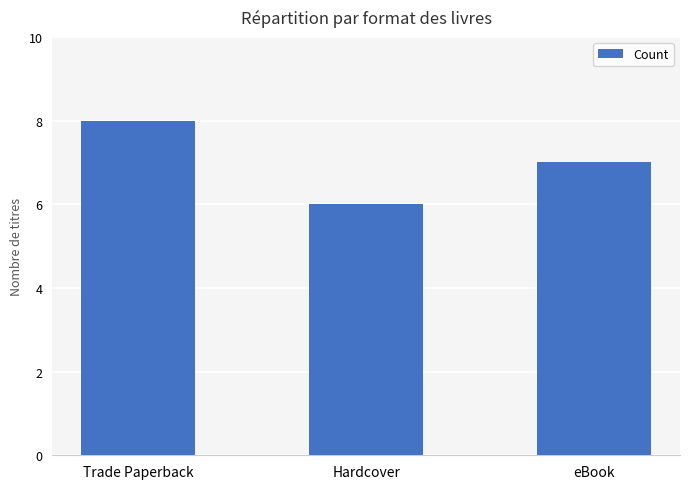

What is the value of the 2nd bar from the left?

6